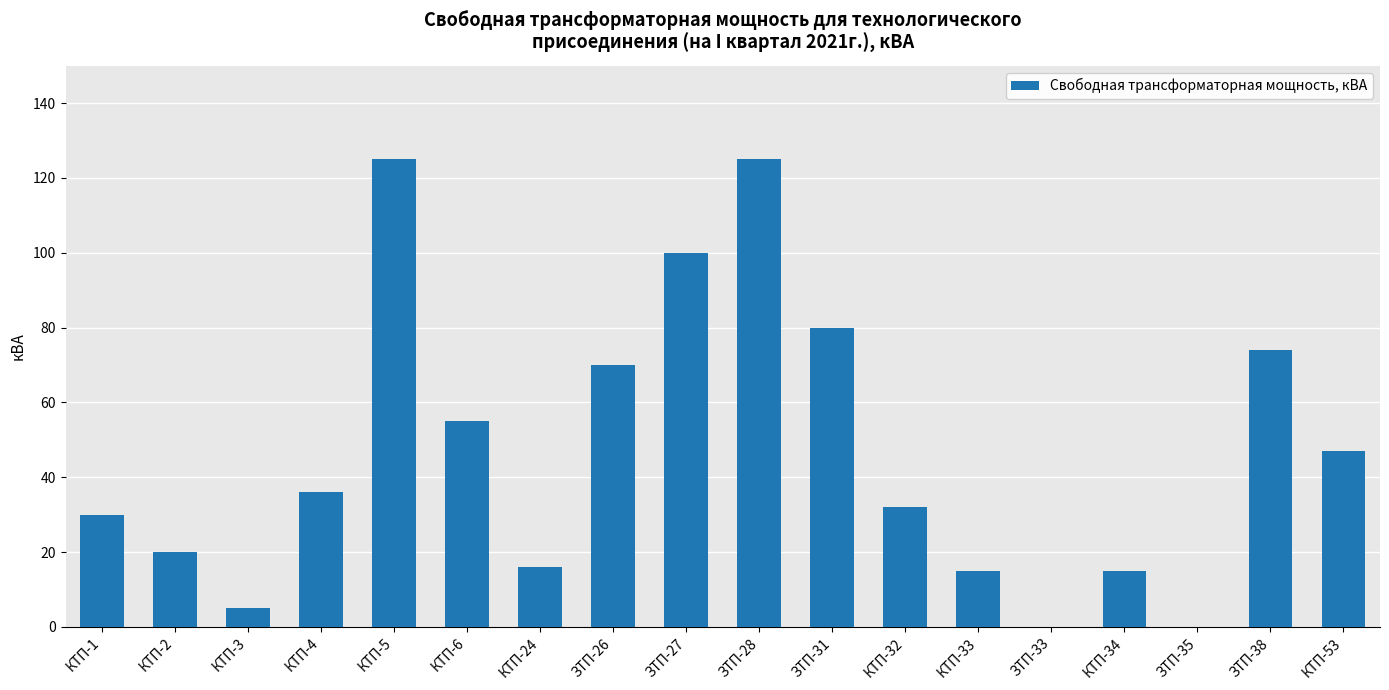

What is the maximum value shown in the chart?

125